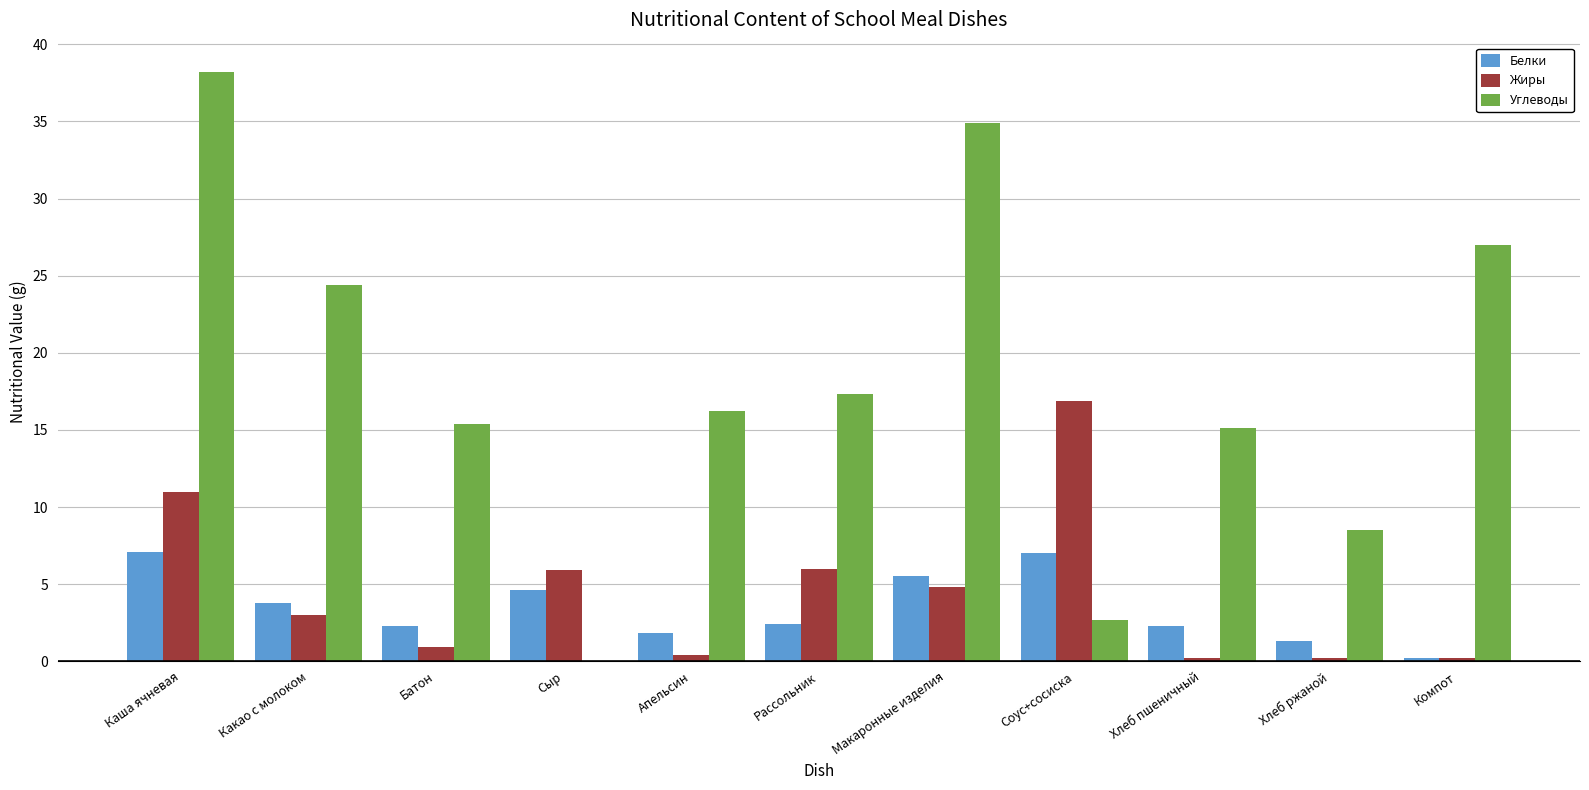

What is the sum of the Белки values at Батон and Хлеб ржаной?

3.6